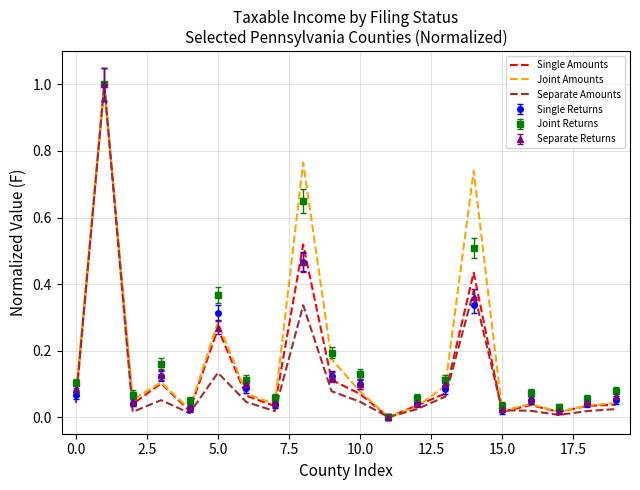

What is the maximum value shown in the chart?

1.0